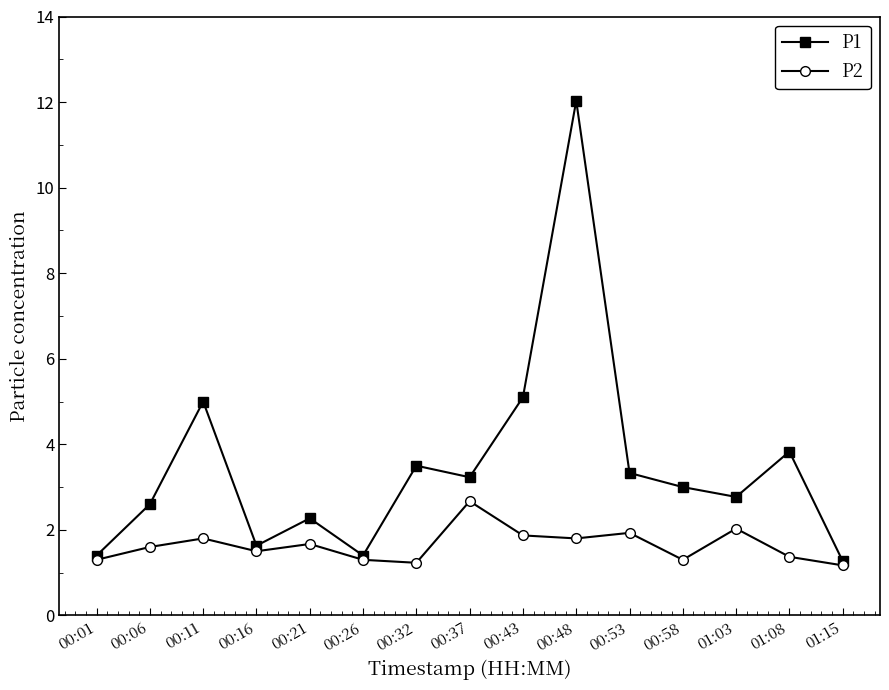

Rank the series by their average value, from lowest to highest.

P2, P1